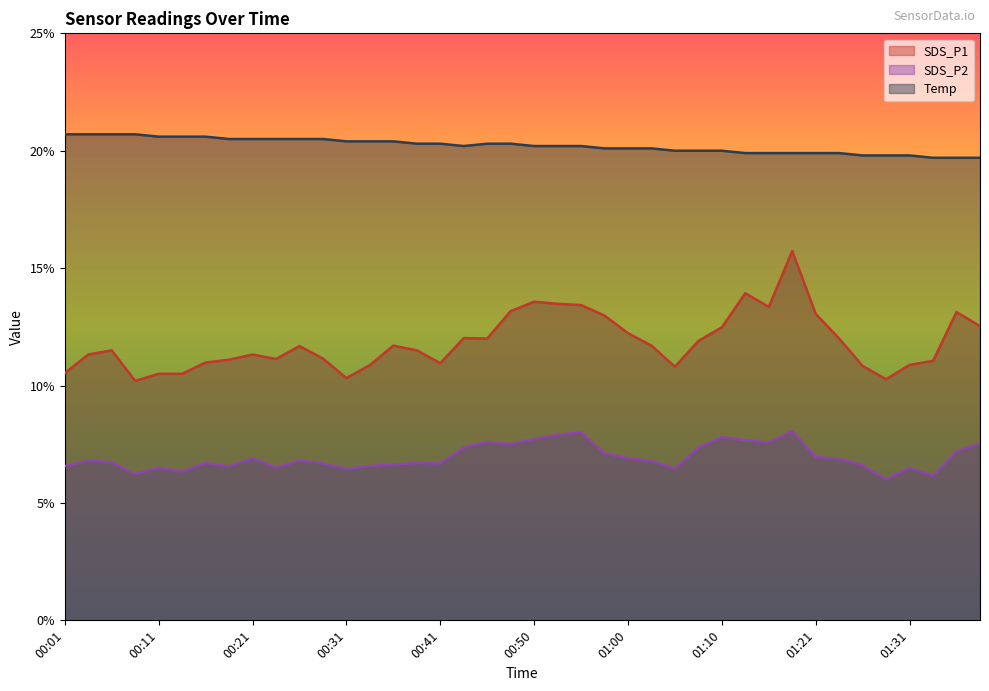

What is the sum of all SDS_P1 values?

473.8